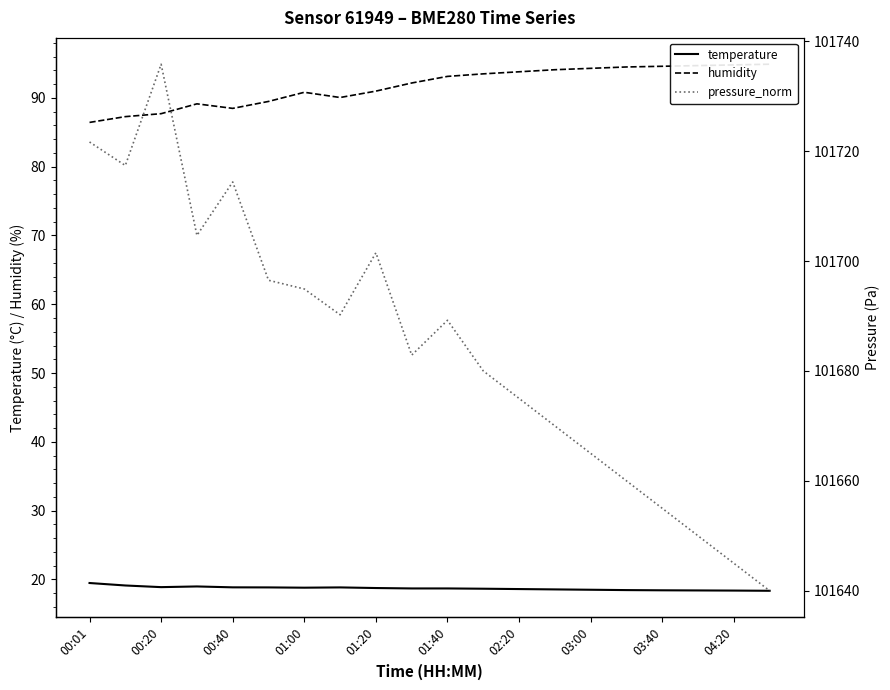

True or false: humidity and pressure_norm cross at least once.

False